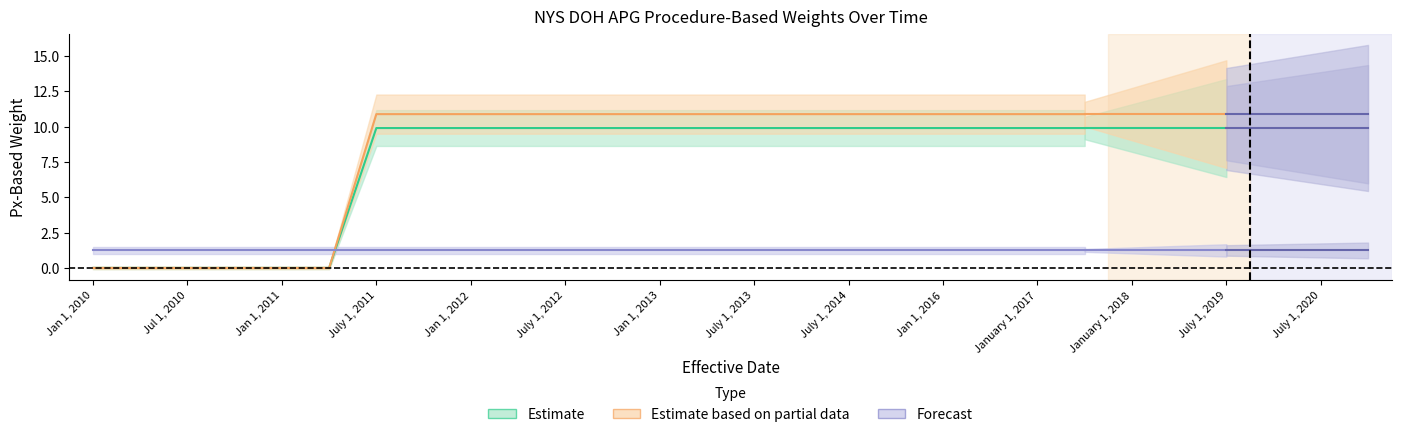

What is the spread (max minus min) of values at July 1, 2017?

9.7